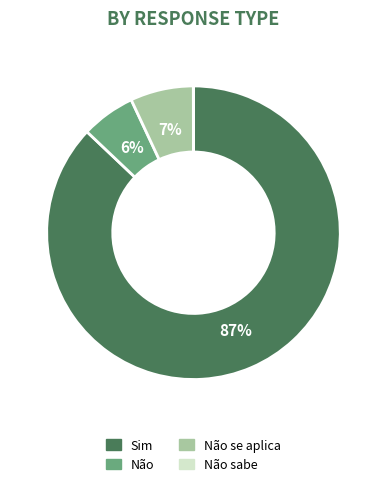

Which slice is the largest?

Sim